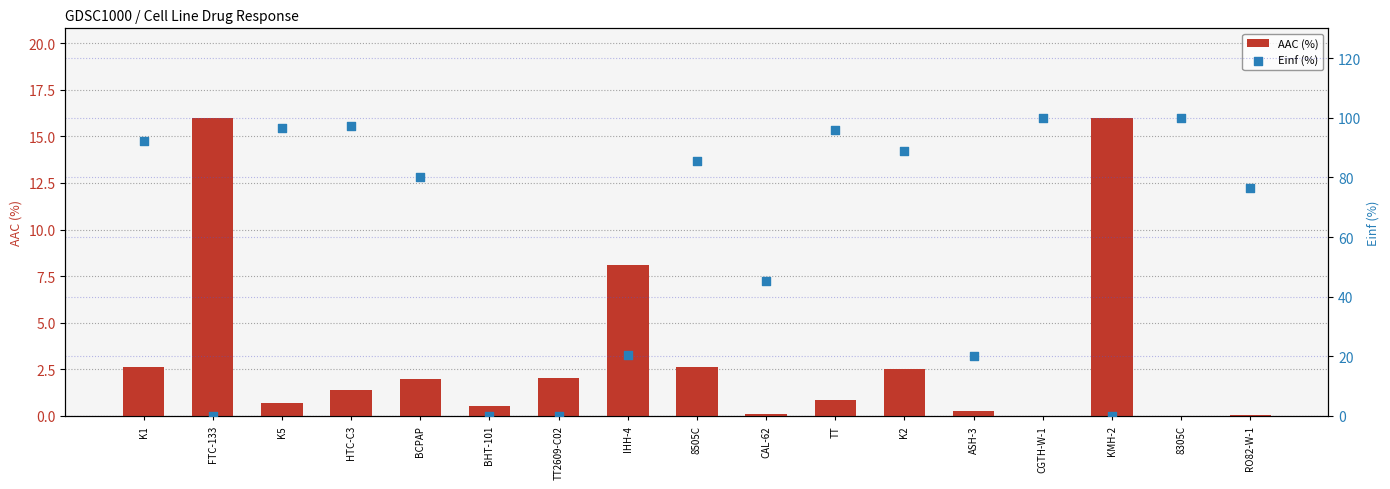

Which series has the largest Y range (max minus min)?

Einf (%)